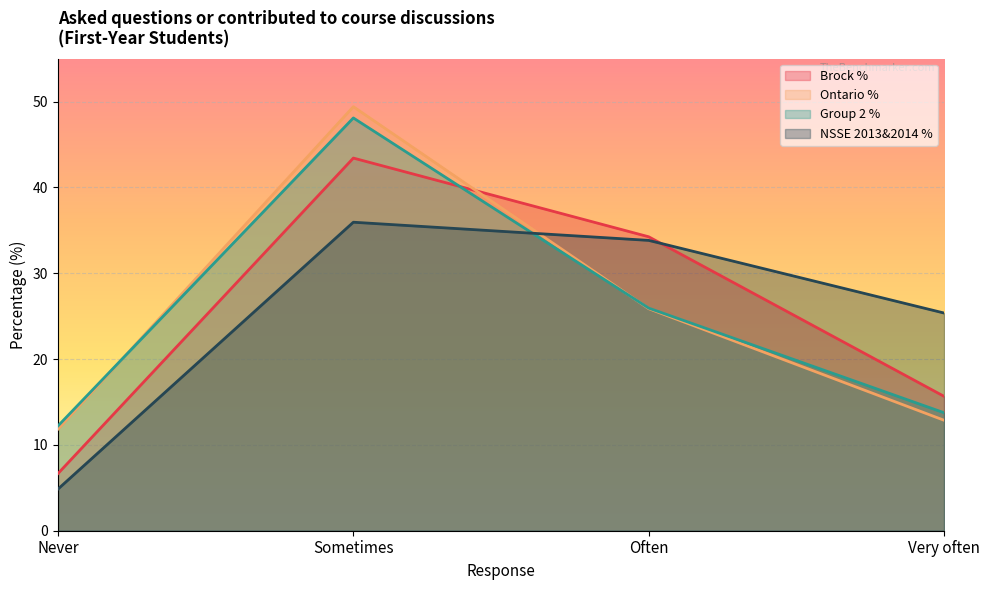

What are all the series names shown in the legend?

Brock %, Ontario %, Group 2 %, NSSE 2013&2014 %